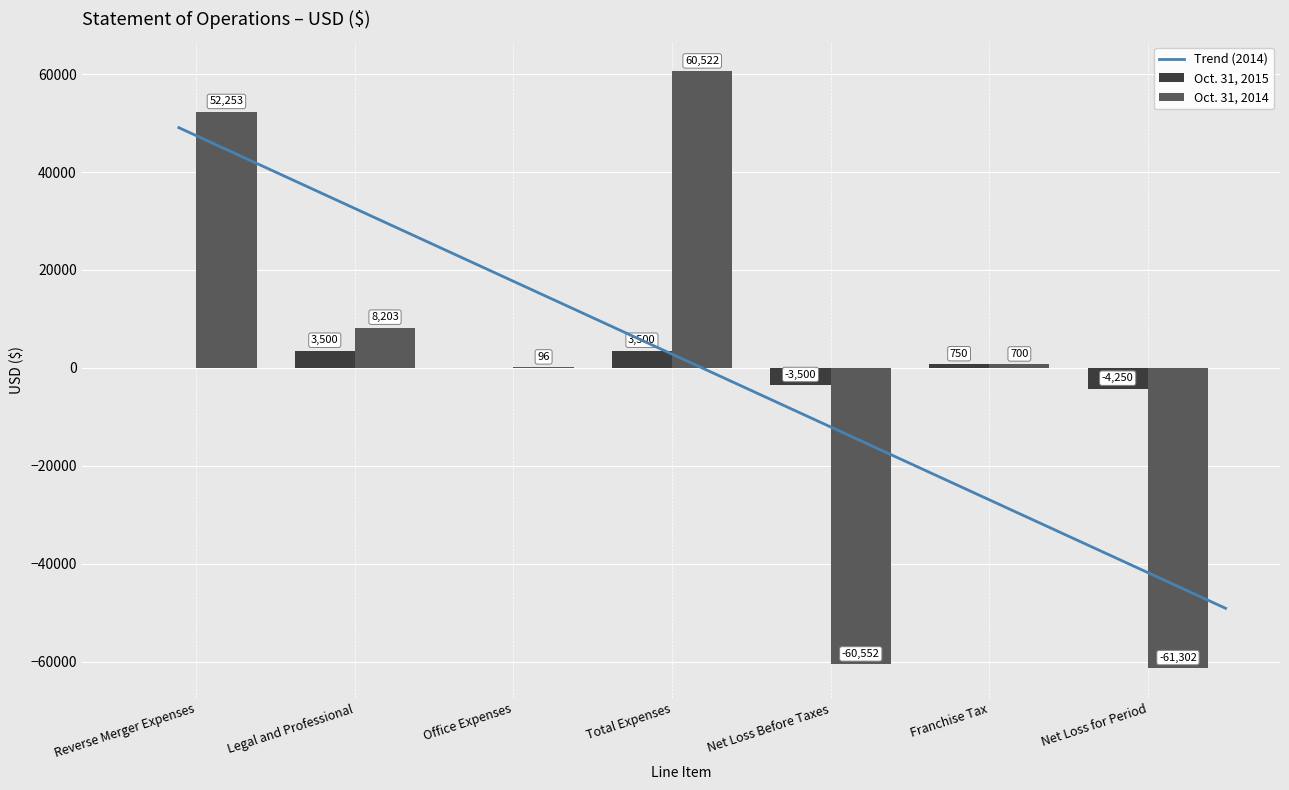

Reading left to right, transcribe all the data shown in this chart.

Oct. 31, 2015: Reverse Merger Expenses=0	Legal and Professional=3500	Office Expenses=0	Total Expenses=3500	Net Loss Before Taxes=-3500	Franchise Tax=750	Net Loss for Period=-4250
Oct. 31, 2014: Reverse Merger Expenses=52253	Legal and Professional=8203	Office Expenses=96	Total Expenses=60522	Net Loss Before Taxes=-60552	Franchise Tax=700	Net Loss for Period=-61302